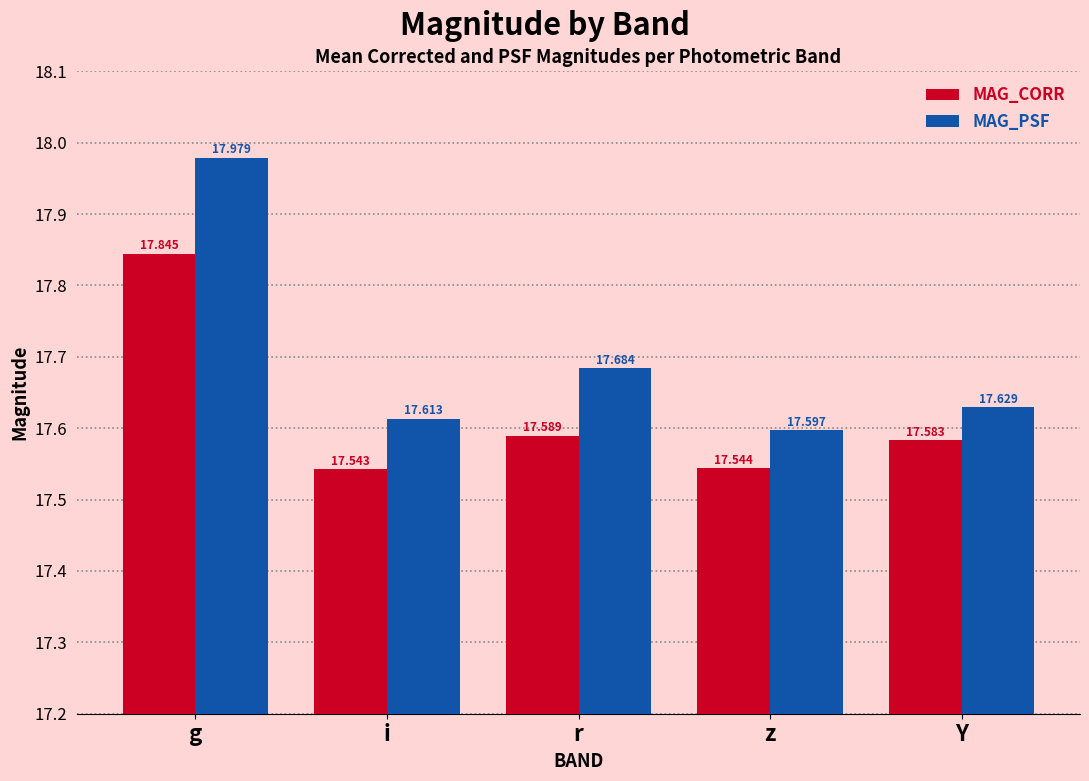

How many categories are shown in the chart?

5